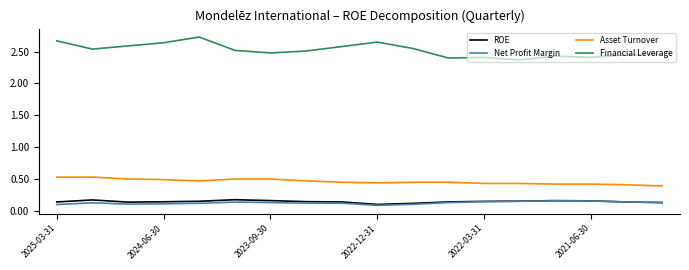

Which series has the largest total across all categories?

Financial Leverage